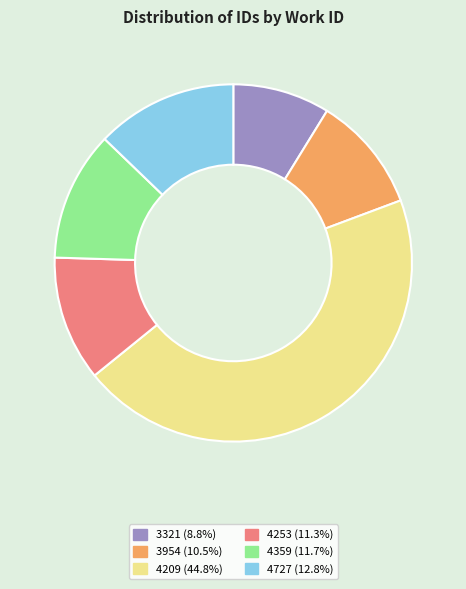

Do 3321 and 4209 together represent more than half of the pie?

Yes